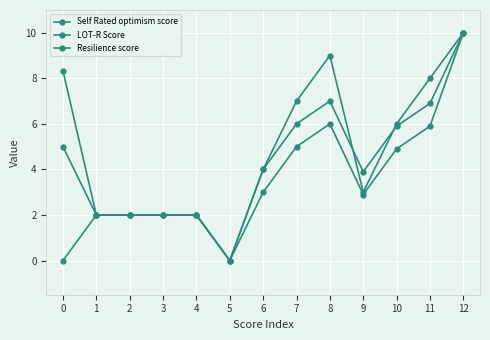

How many distinct data groups are displayed?

3